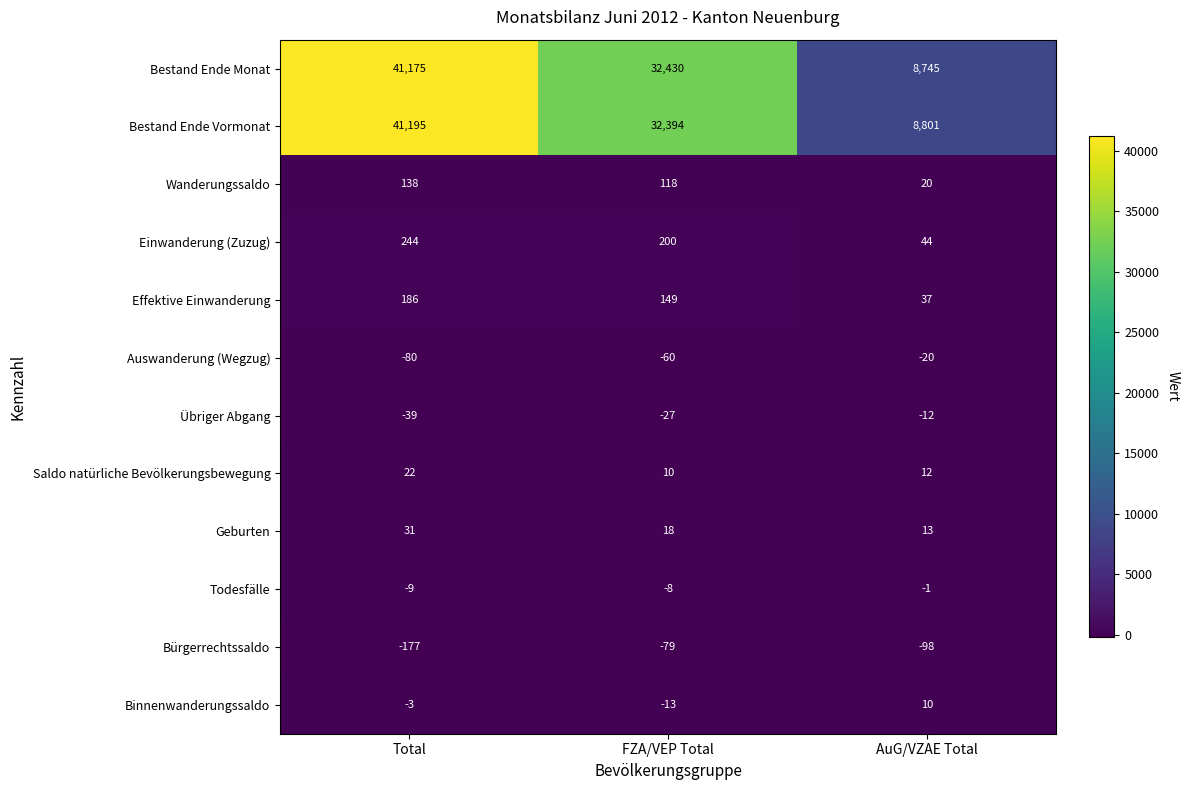

The Einwanderung (Zuzug) series shows 44 at AuG/VZAE Total. True or false?

True